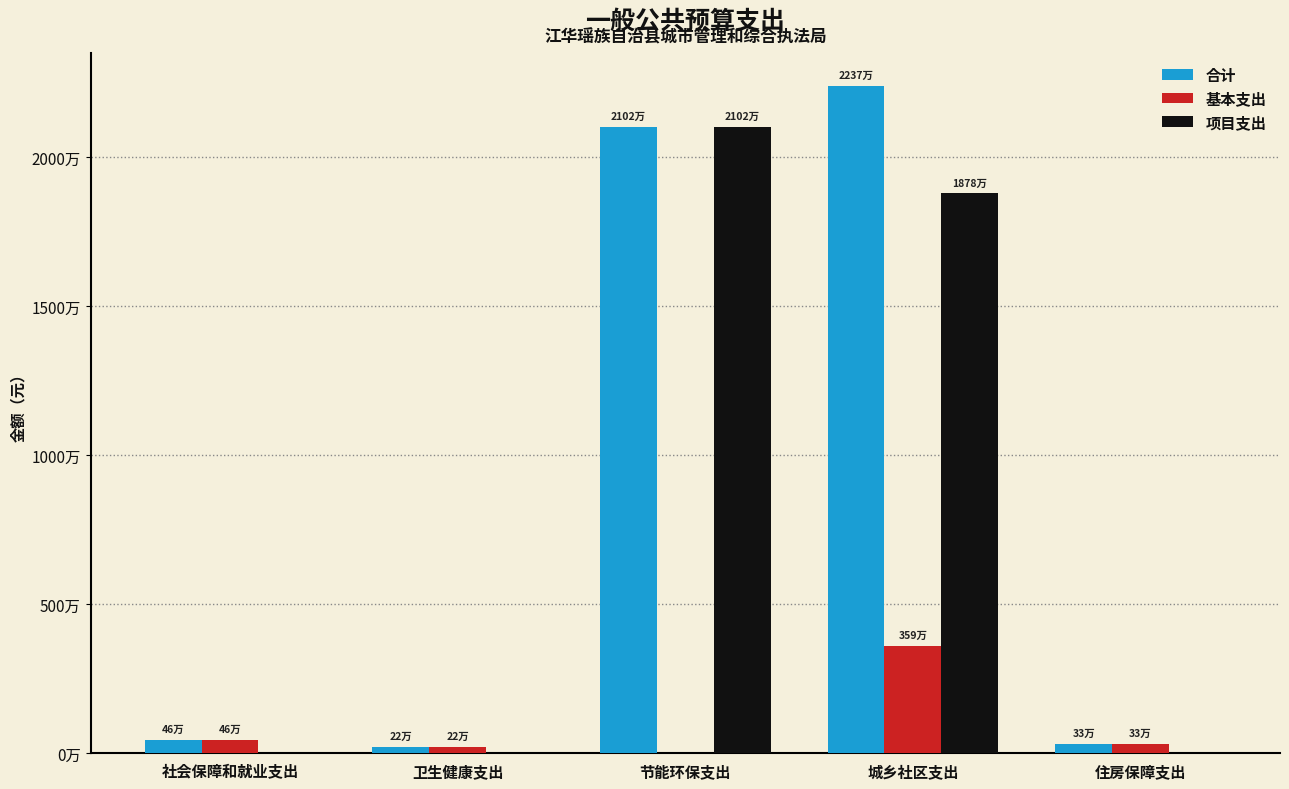

Does the chart contain stacked bars?

No